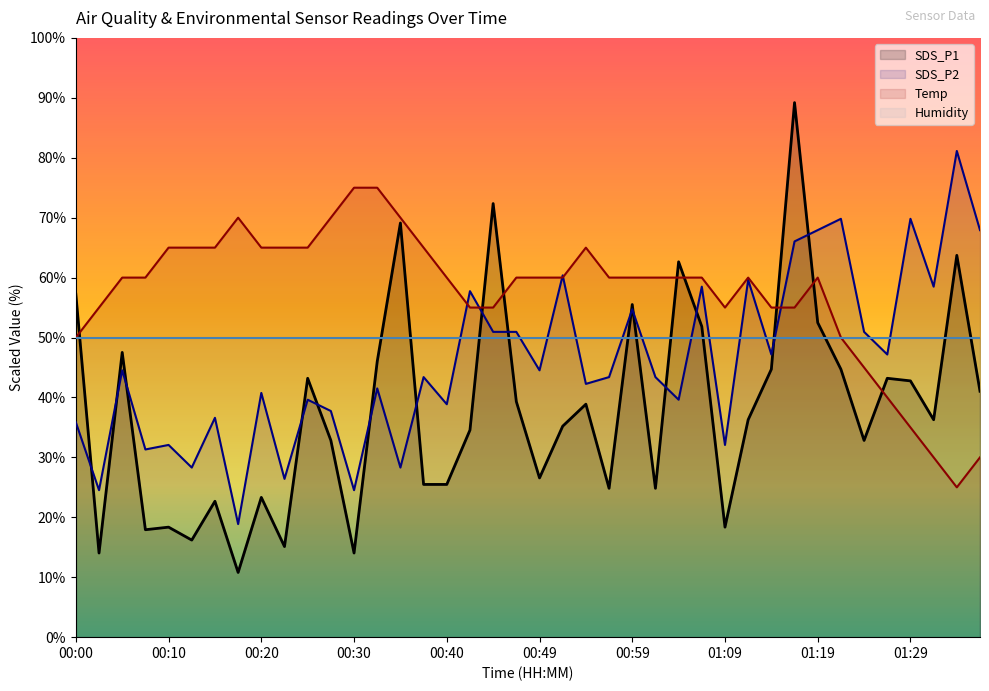

What are all the series names shown in the legend?

SDS_P1, SDS_P2, Temp, Humidity